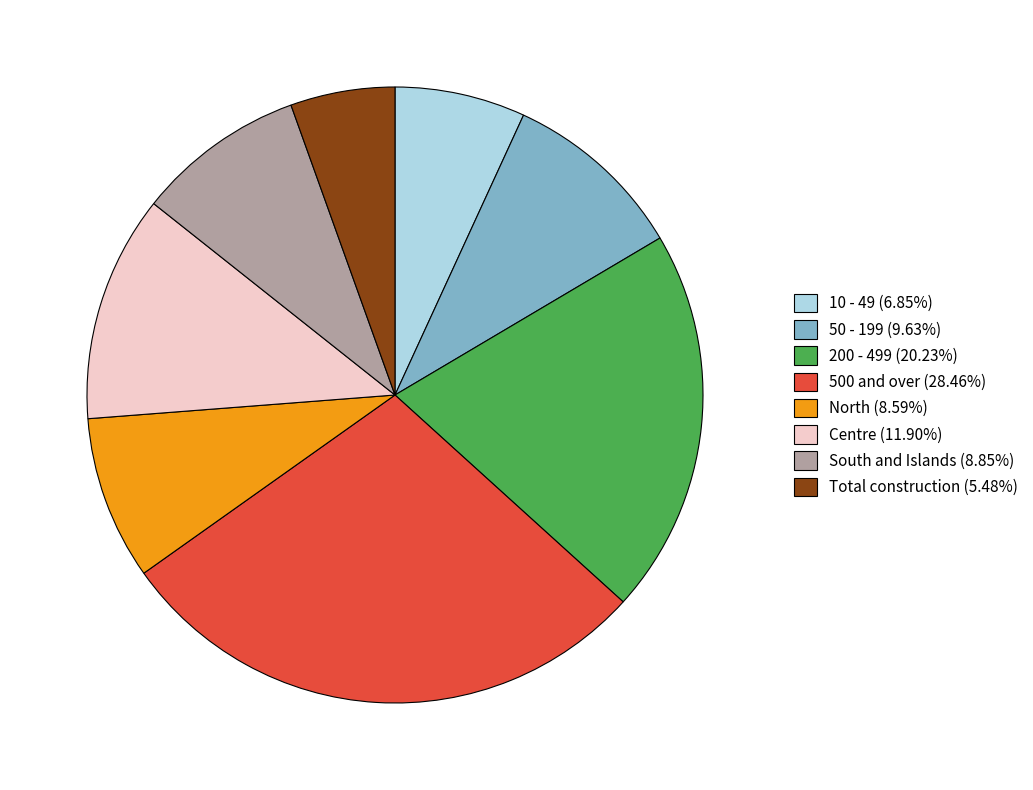

Which has a higher value, 500 and over or 10 - 49?

500 and over